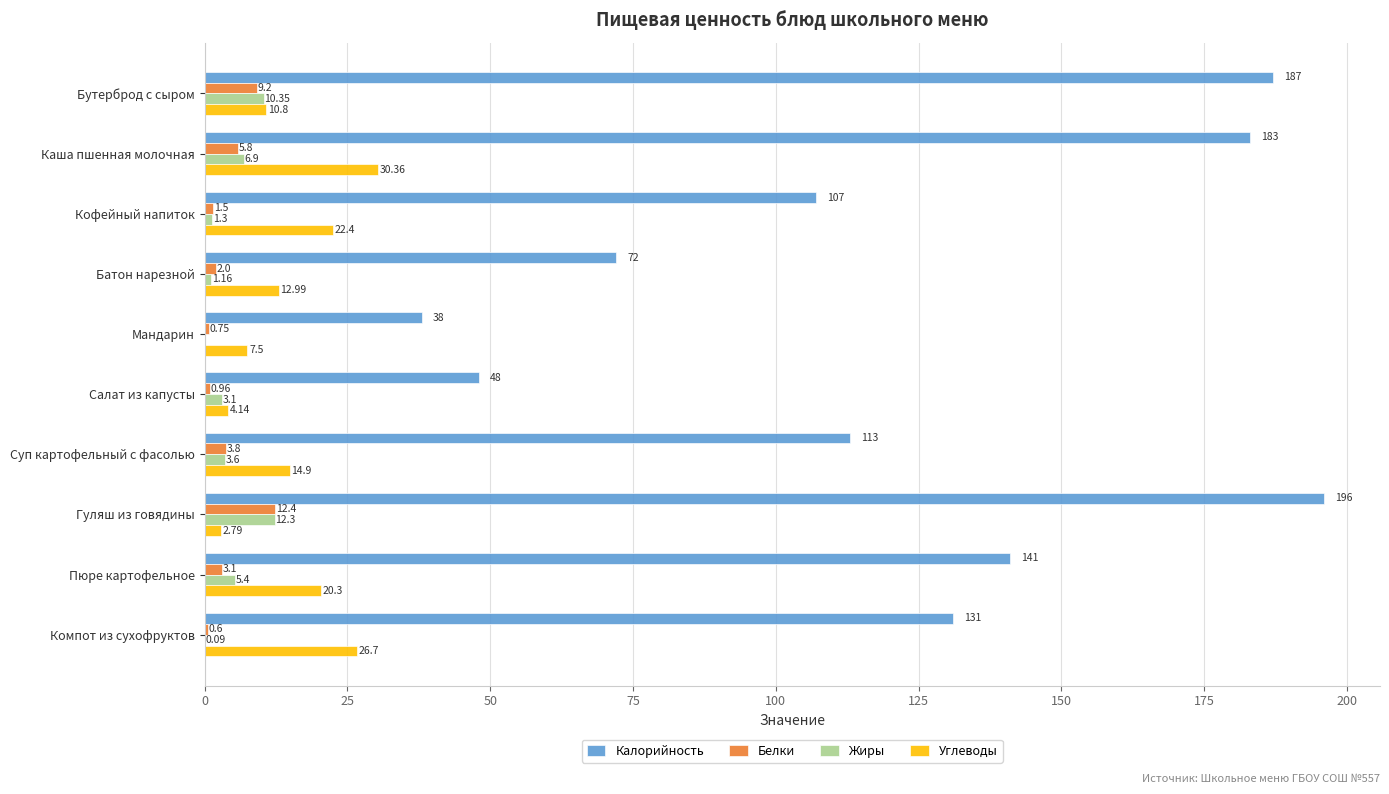

Which series changed the most between Бутерброд с сыром and Пюре картофельное?

Калорийность